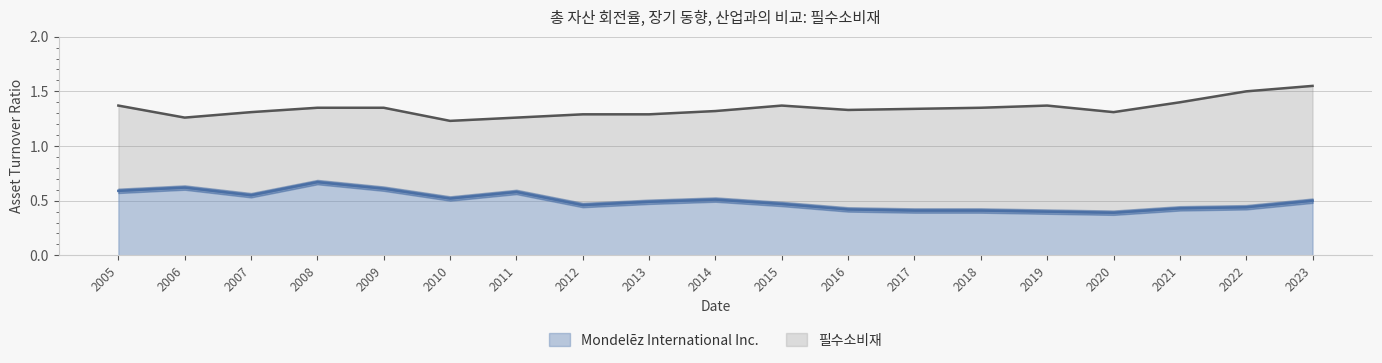

Rank the series at 2010 from lowest to highest value.

Mondelēz International Inc., 필수소비재